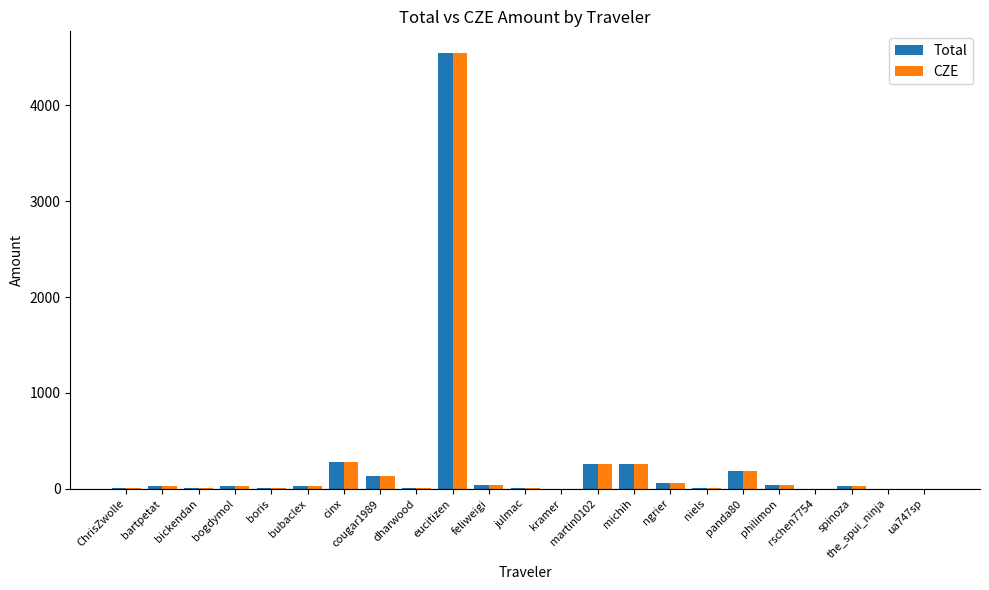

The Total series shows 2.3 at ua747sp. True or false?

True